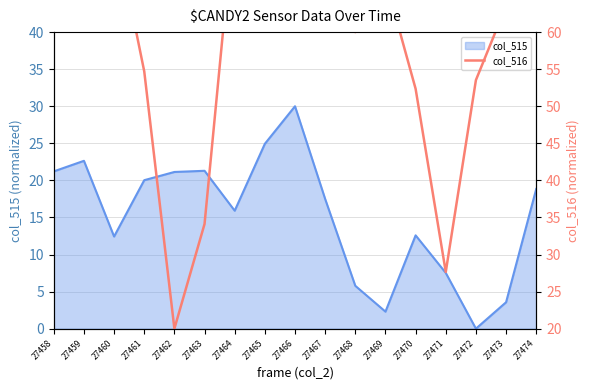

At which category does the chart reach its peak across all series?

27459